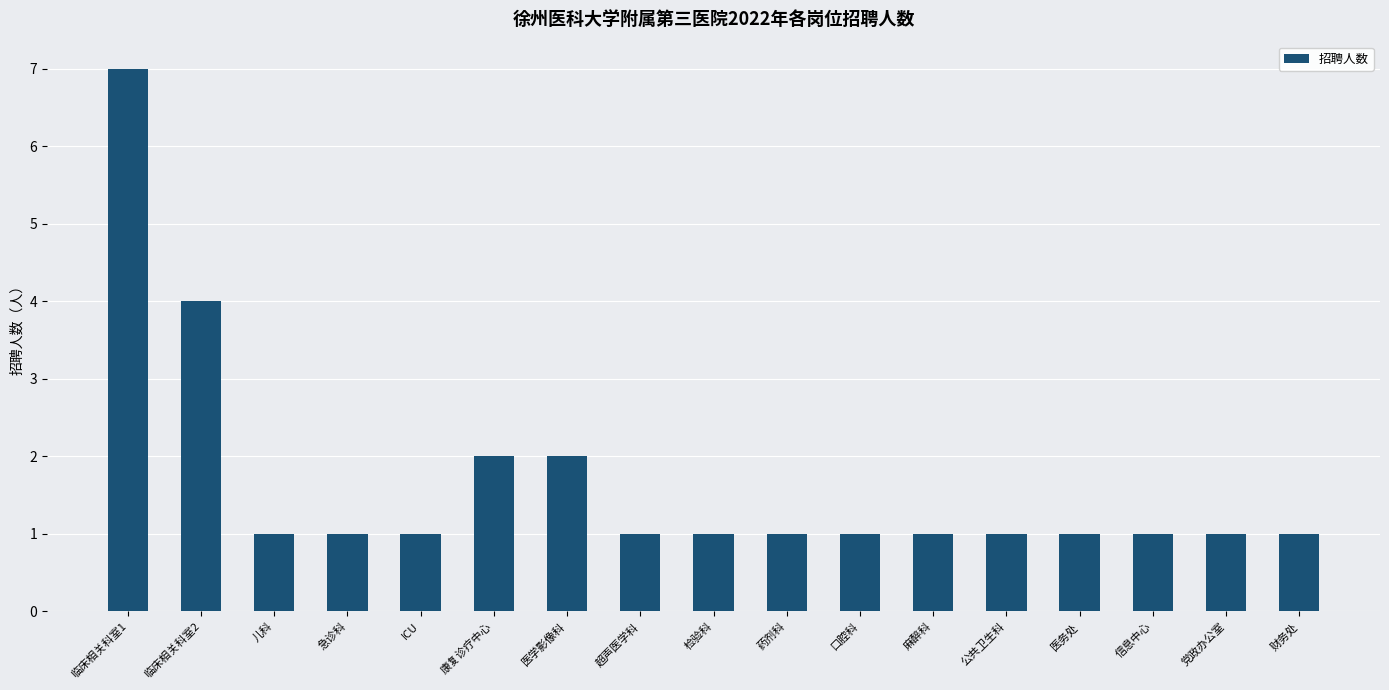

What position from the left is 公共卫生科?

13